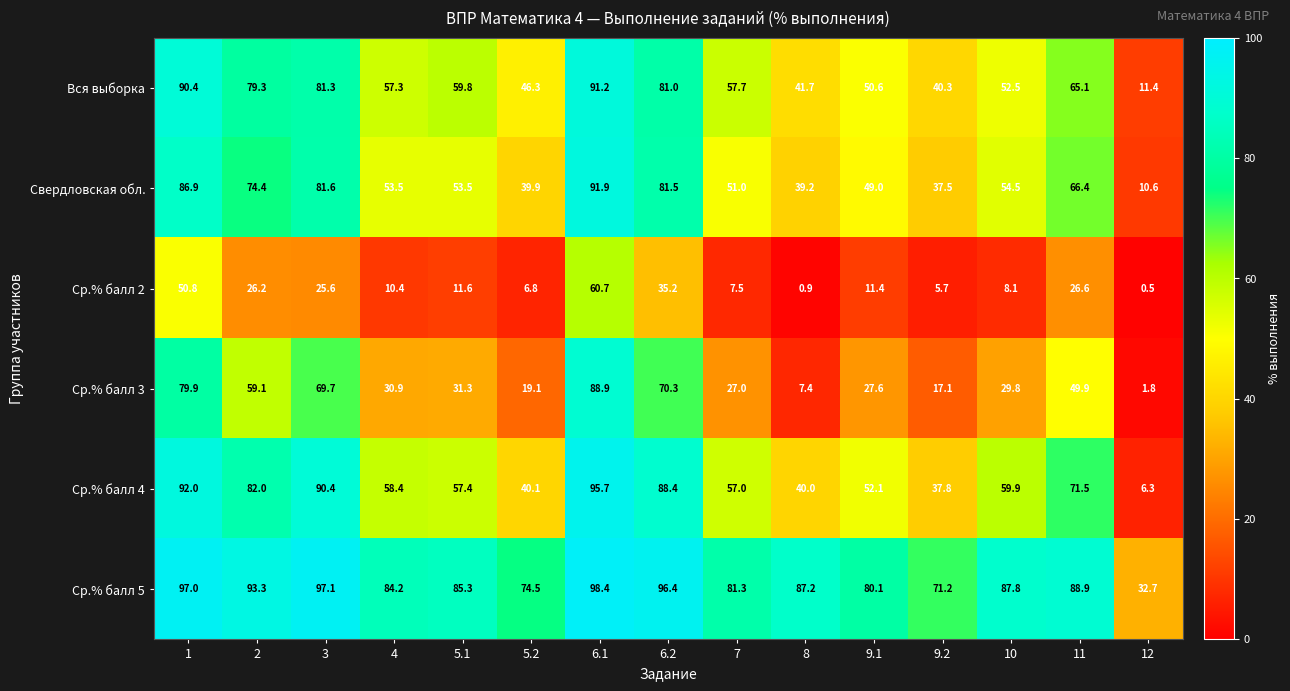

Which series has the widest spread of values?

Ср.% балл 4